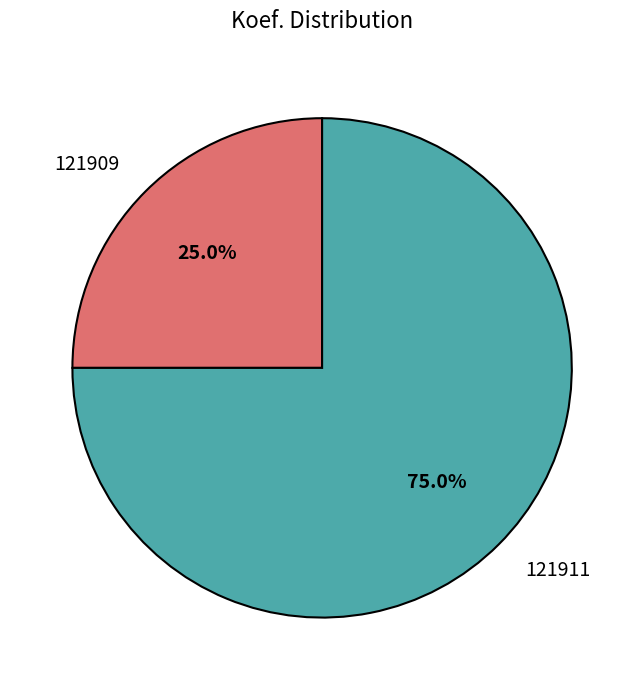

Is it true that 121909 is 25% of the pie?

True